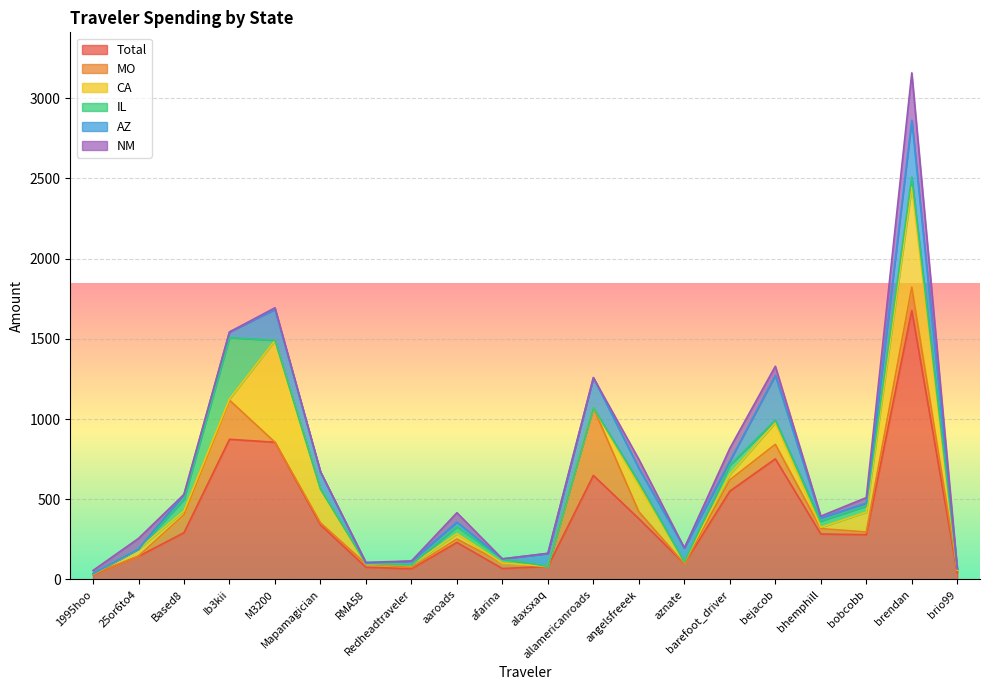

Does the chart display data point markers on the line(s)?

No